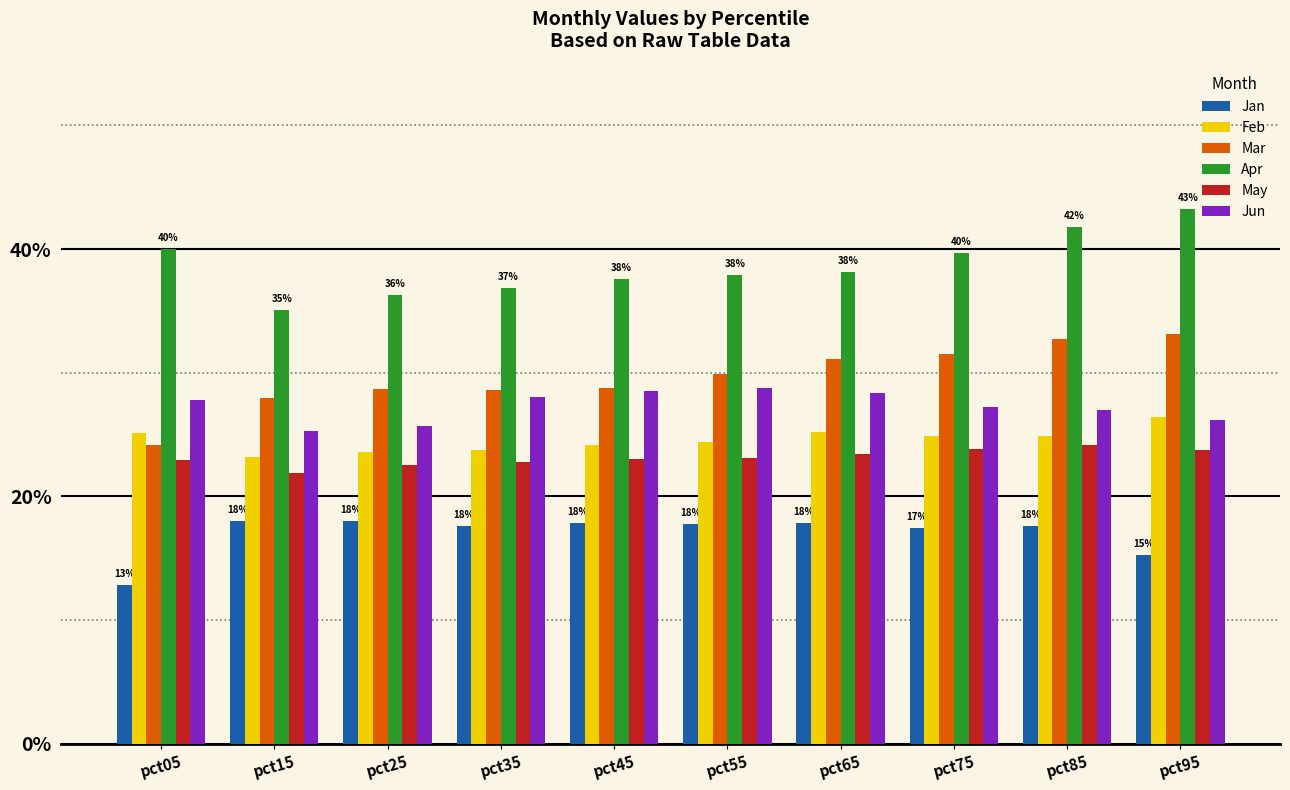

Which series has the largest total across all categories?

Apr